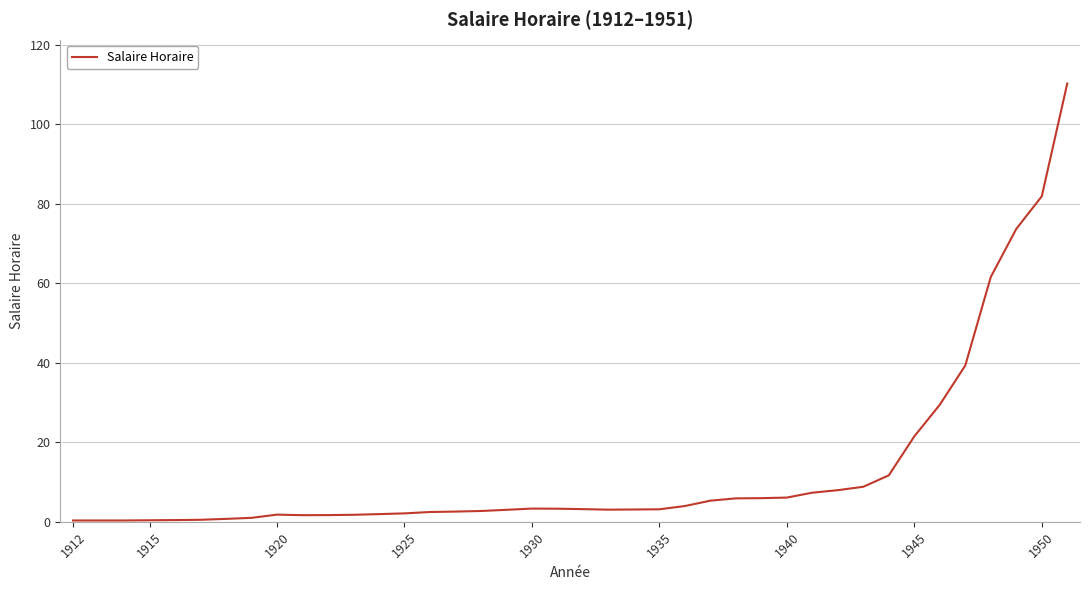

What is the difference between the maximum and minimum values?

109.9